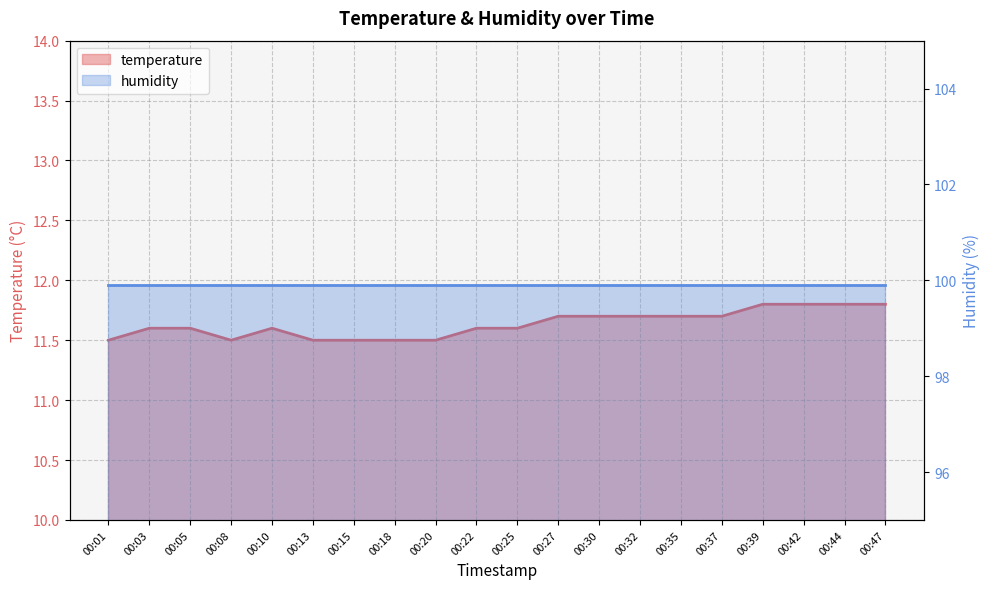

Which label corresponds to the smallest value in the chart?

00:01